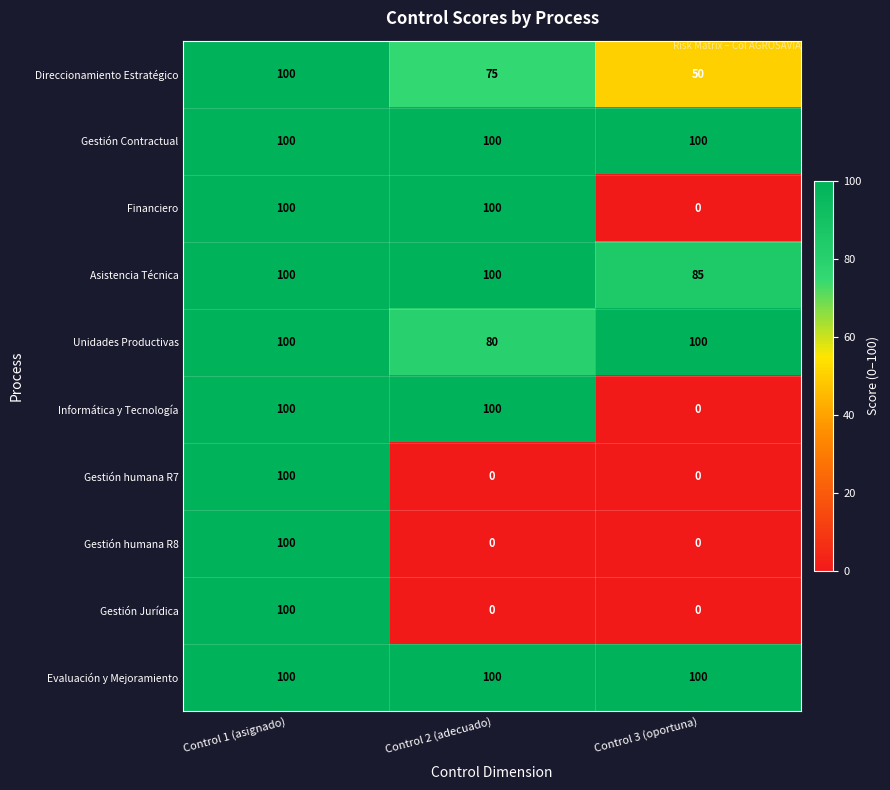

The value of Informática y Tecnología at Control 2 (adecuado) is 100. True or false?

True